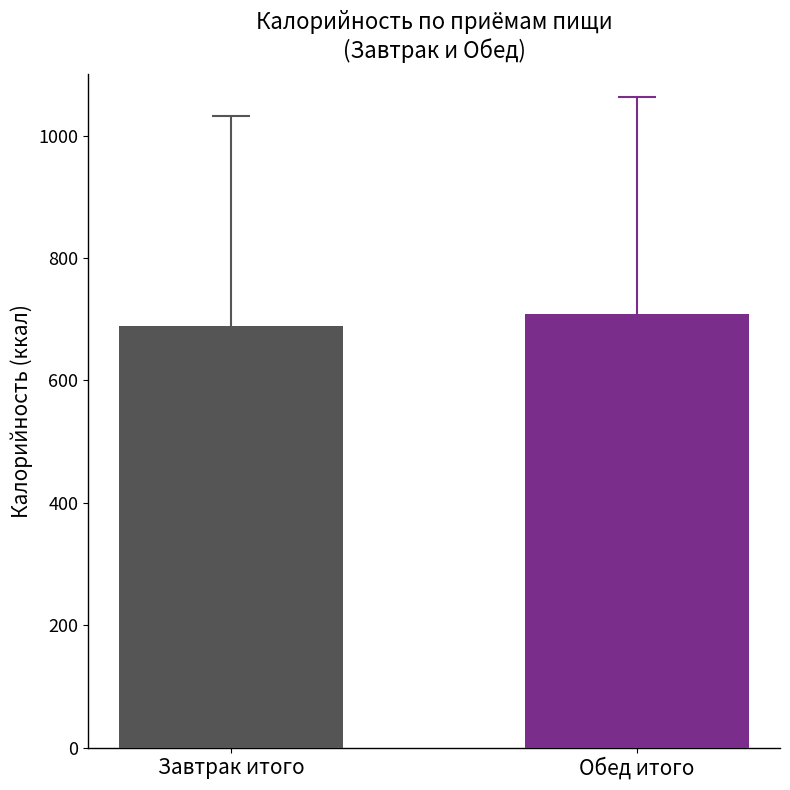

Is it true that the value at Обед итого is 1258.2?

False